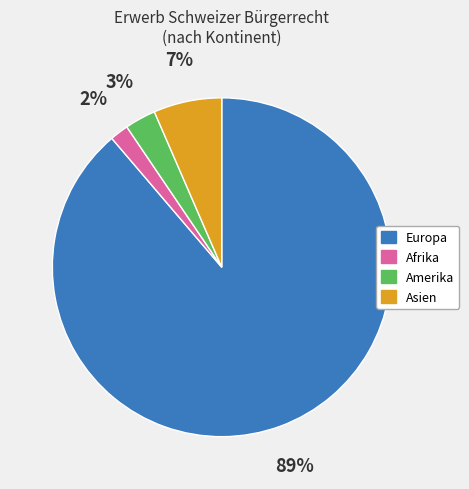

To the nearest percent, what is the average slice percentage?

25%